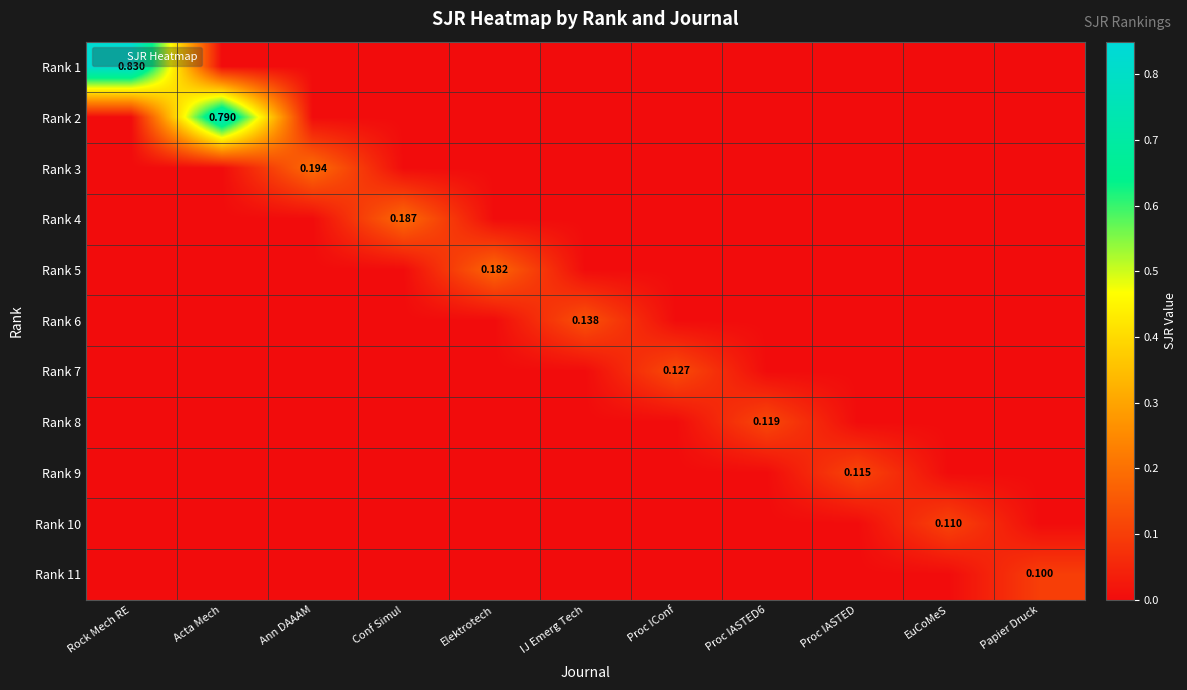

At which category is the sum across all series the highest?

Rock Mech RE